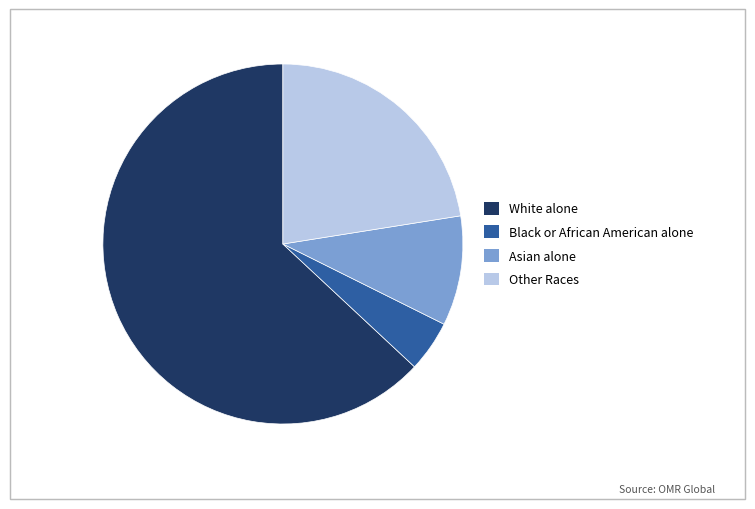

Combined, do Asian alone and Other Races account for over 50%?

No